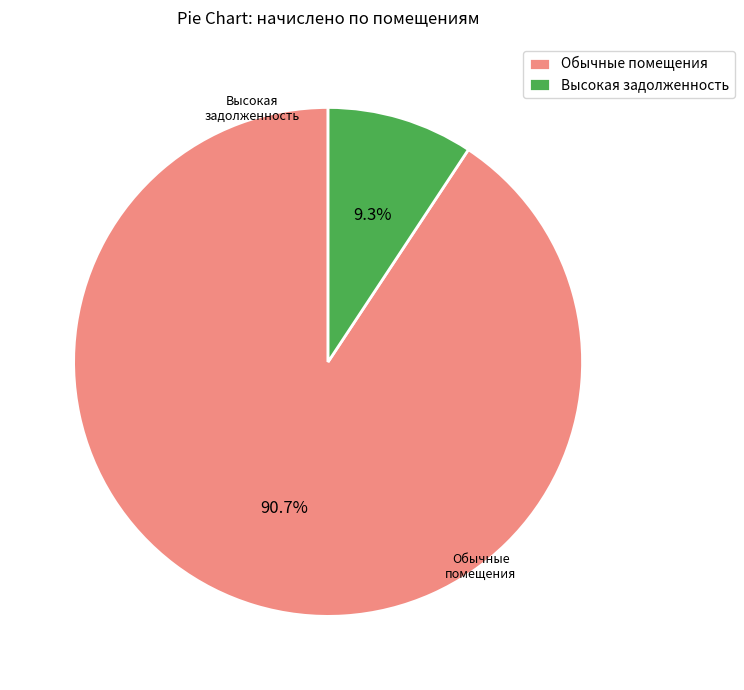

Combined, what portion of the pie is Обычные помещения and Высокая задолженность?

100.0%